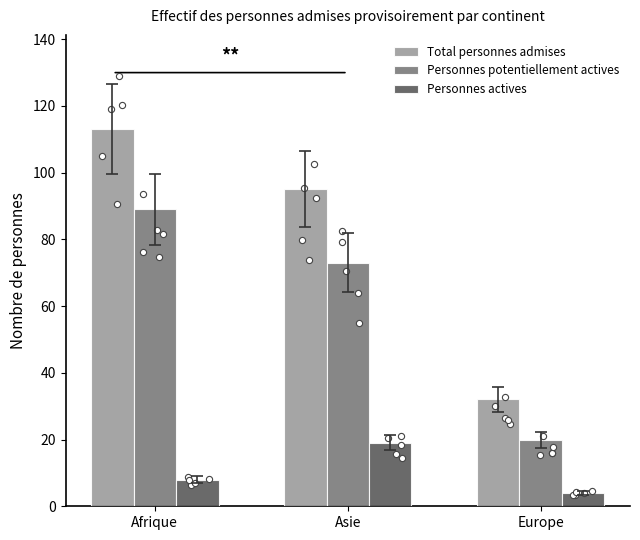

Which series has the widest spread of Y values?

Total personnes admises